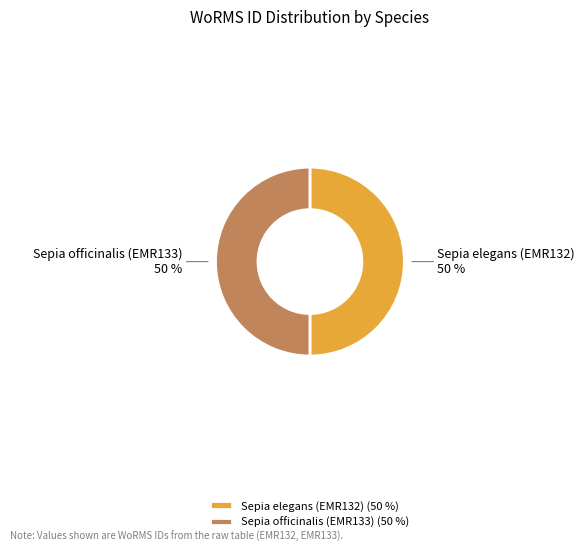

True or false: Sepia officinalis (EMR133) accounts for 50% of the total.

True